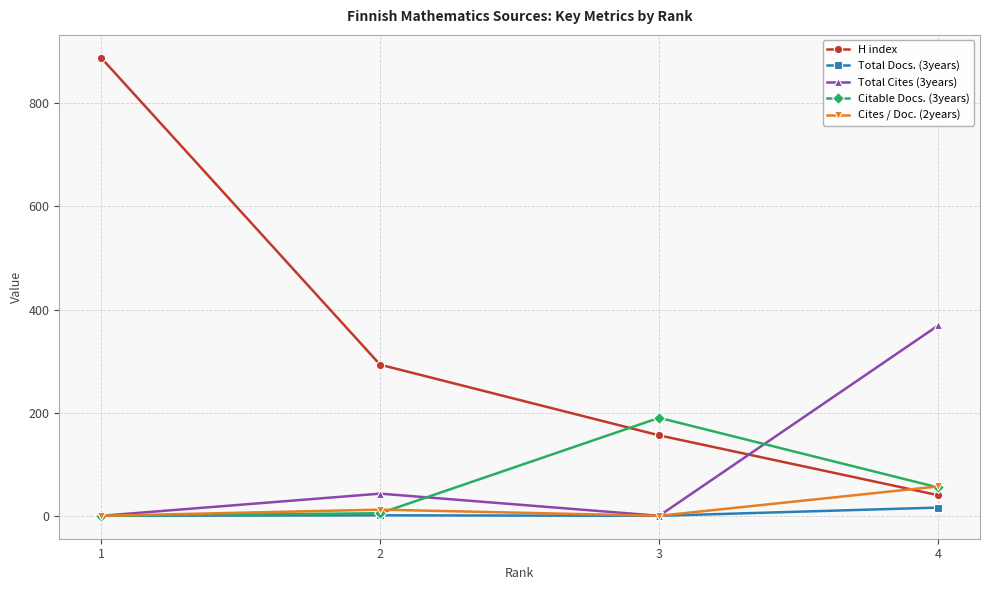

In Cites / Doc. (2years), how many points are lower than both neighbors (excluding endpoints)?

1